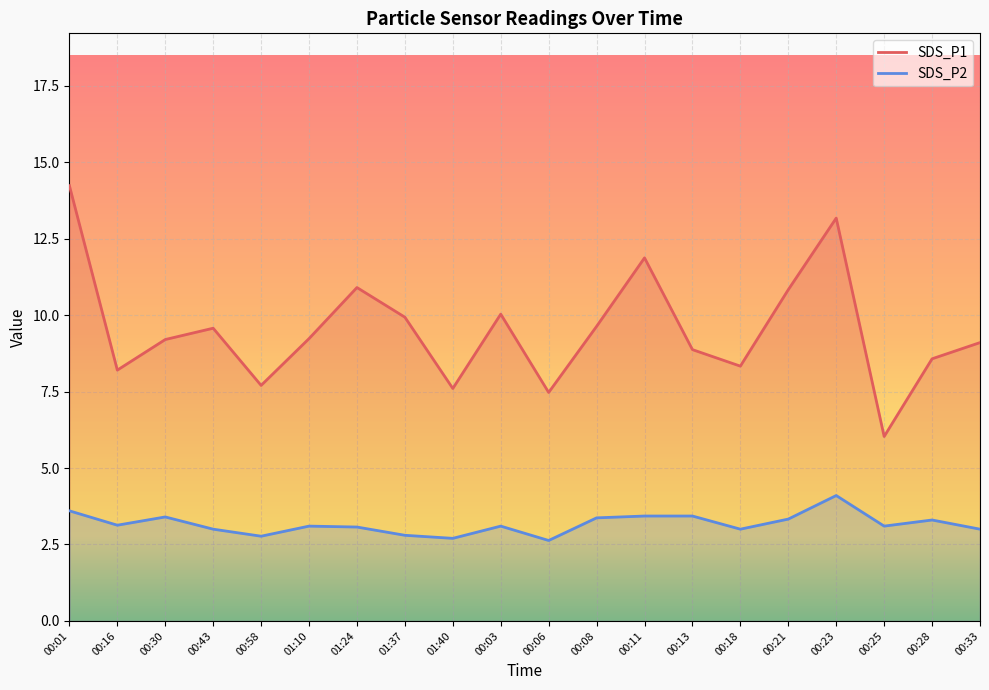

Is it true that SDS_P1 equals 22.9 at 00:23?

False